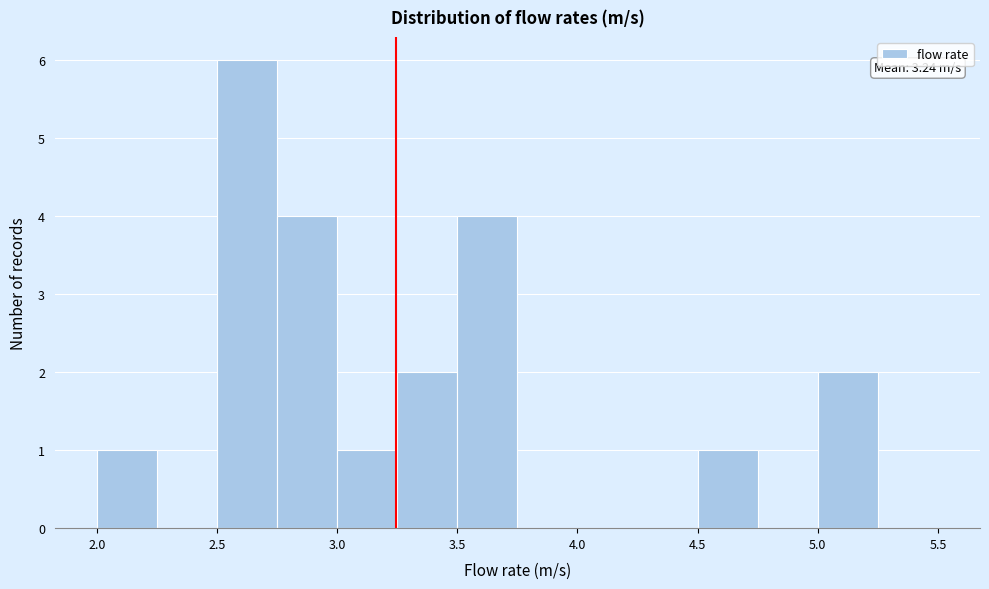

Which range on the x-axis has the tallest bar?

2.50 to 2.75